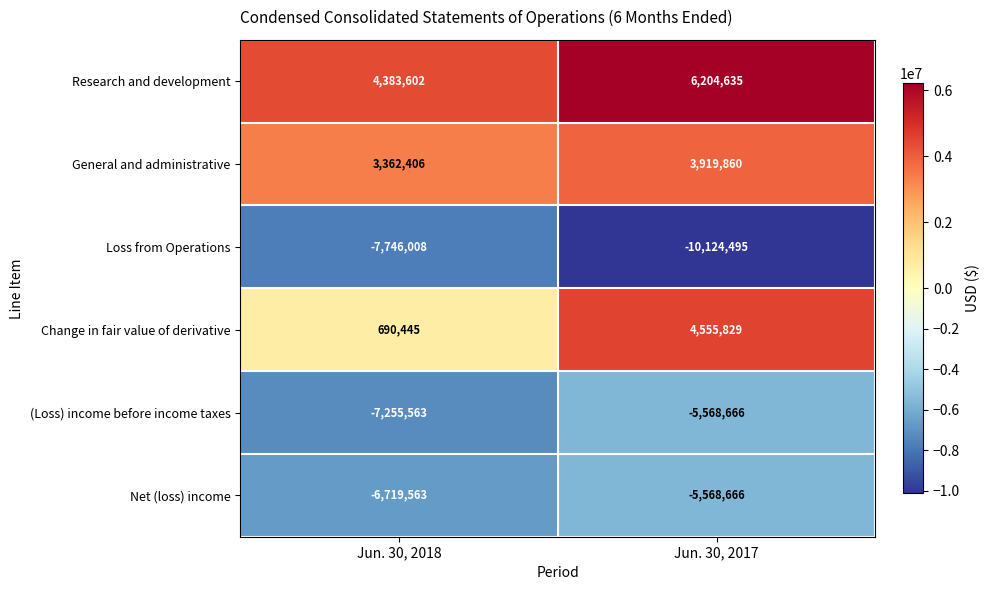

At Jun. 30, 2018, list the series in order from smallest to largest.

Loss from Operations, (Loss) income before income taxes, Net (loss) income, Change in fair value of derivative, General and administrative, Research and development